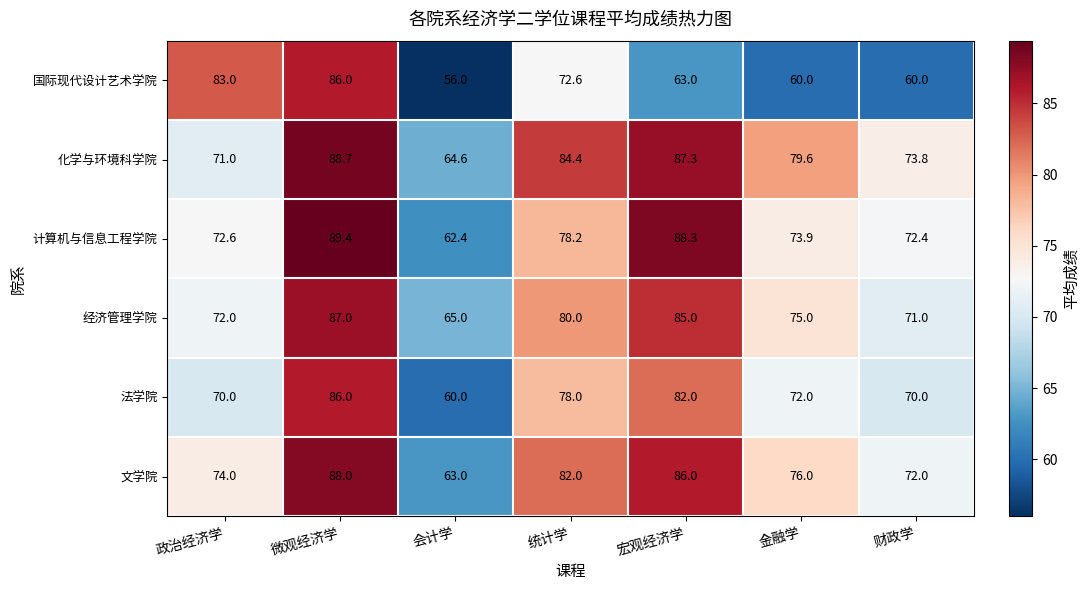

True or false: 文学院 has a value of 23.2 at 金融学.

False